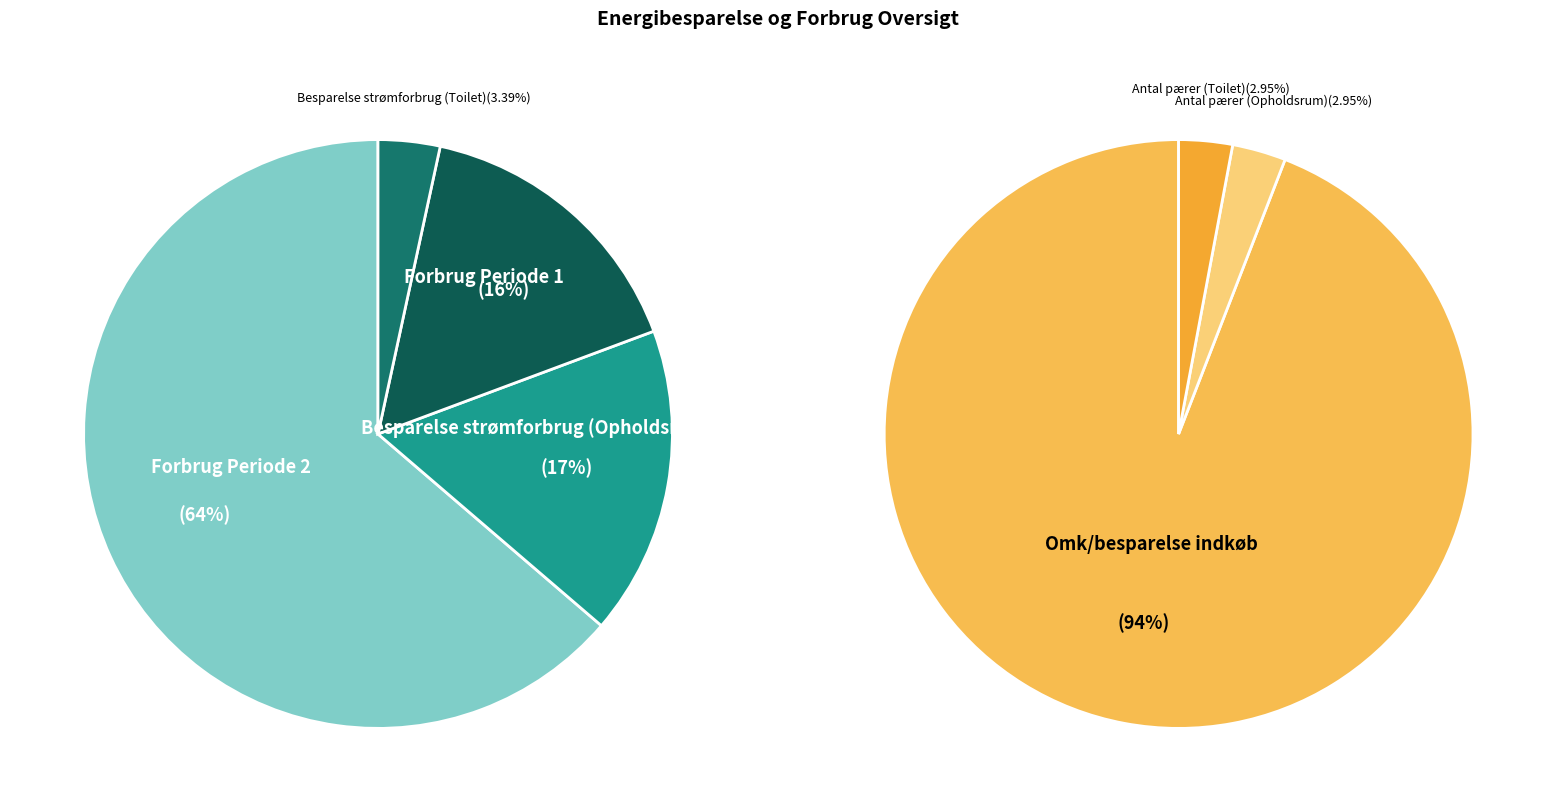

How many slices are in this pie chart?

7